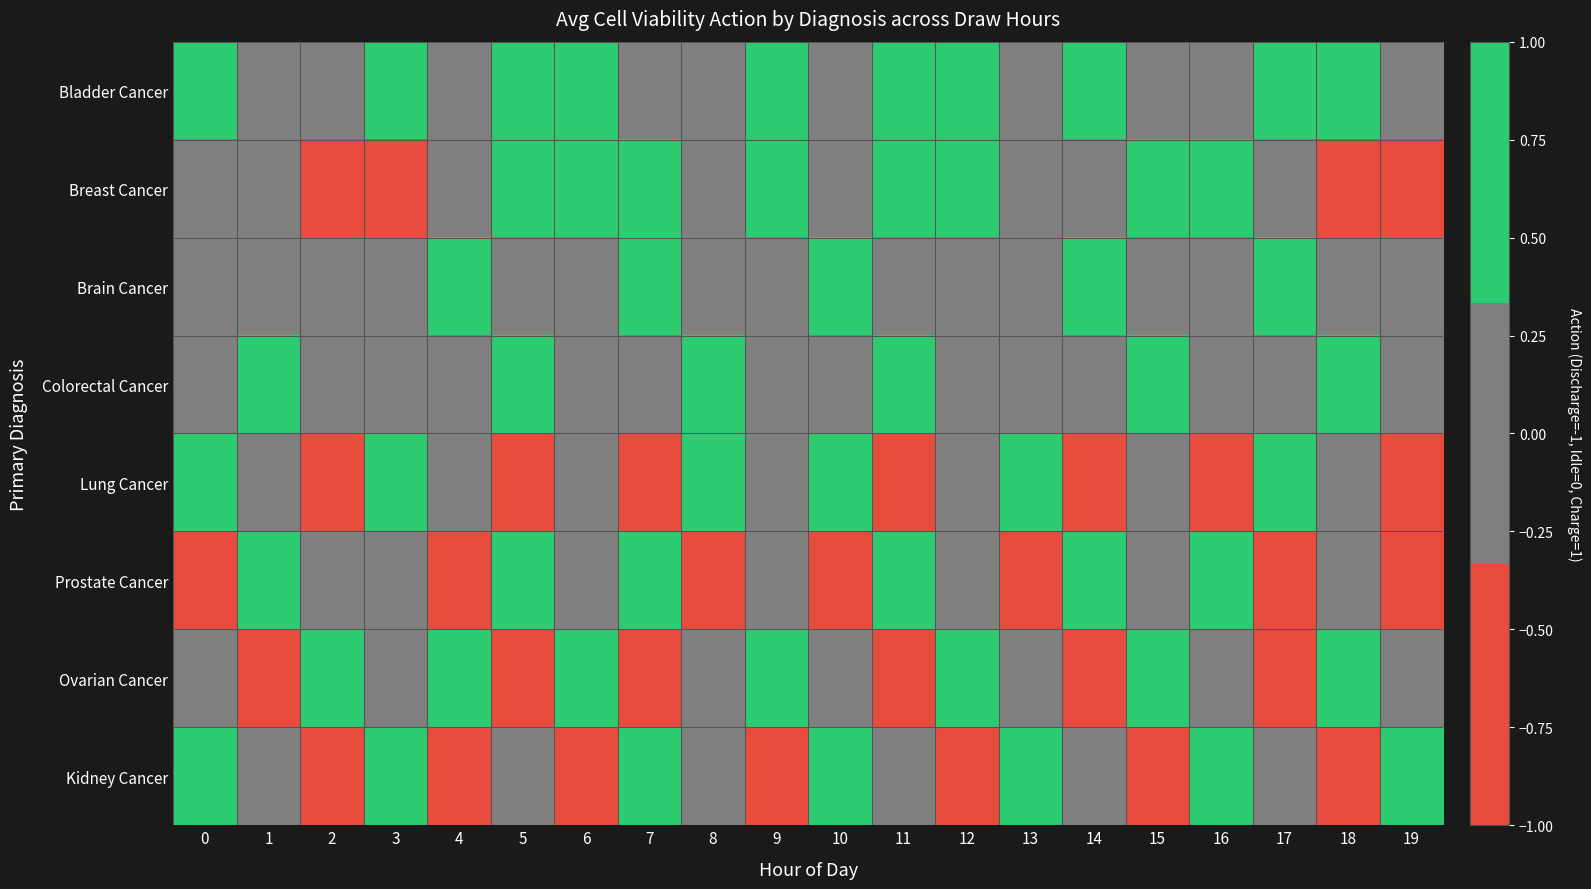

At how many categories does at least one series exceed 0?

20